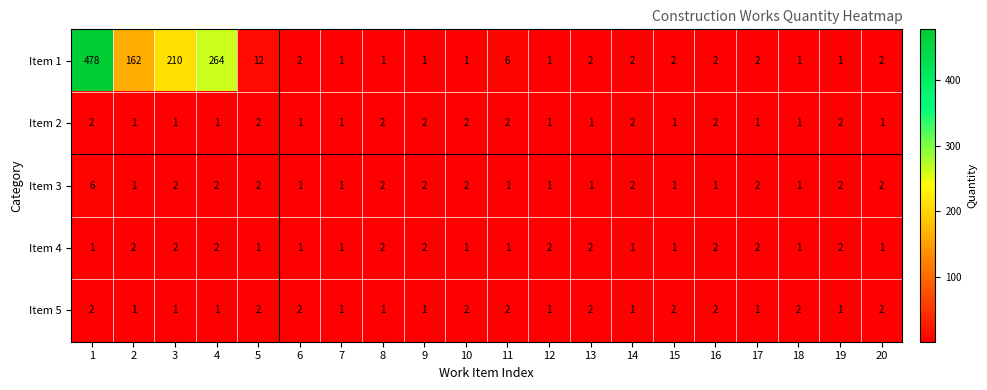

The Item 5 series shows 1 at 3. True or false?

True